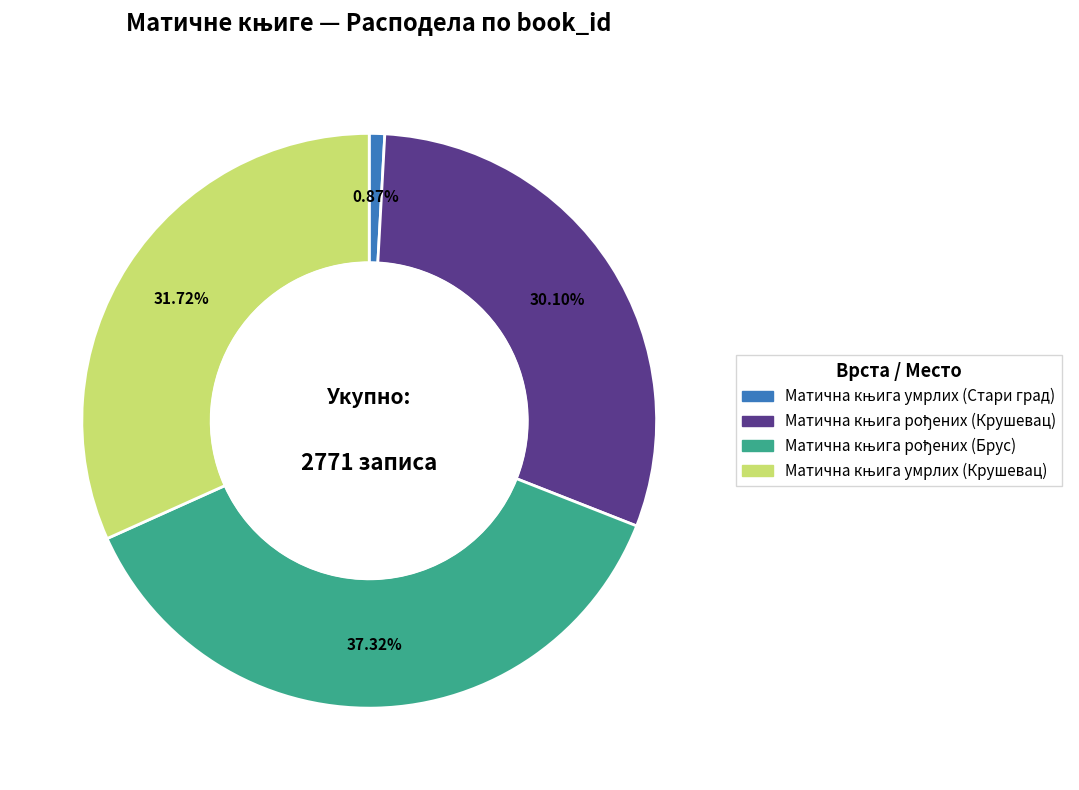

Count the number of slices in the pie.

4